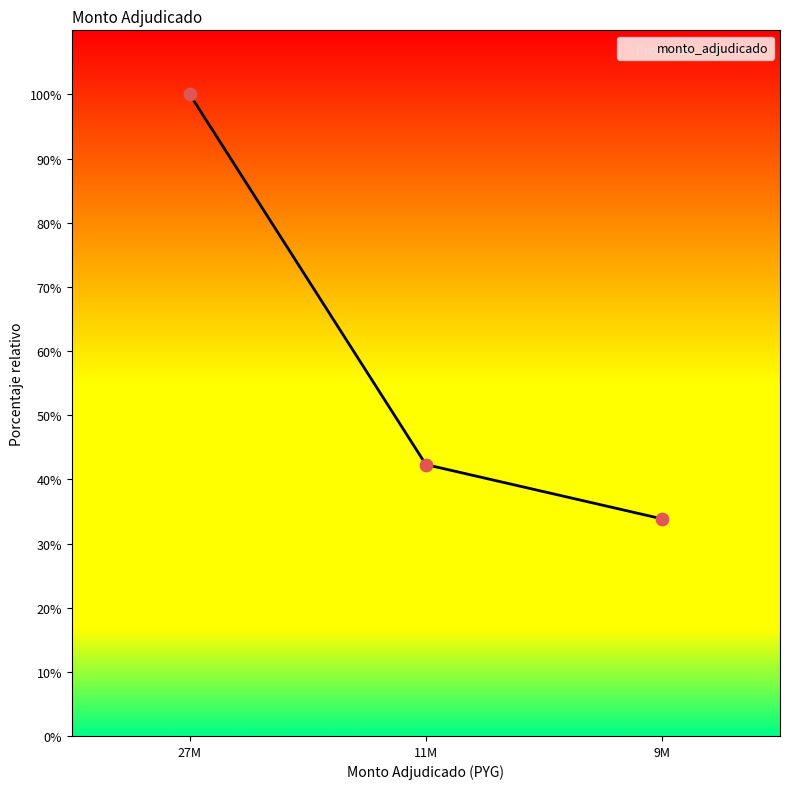

What is the maximum value for monto_adjudicado?

100.0